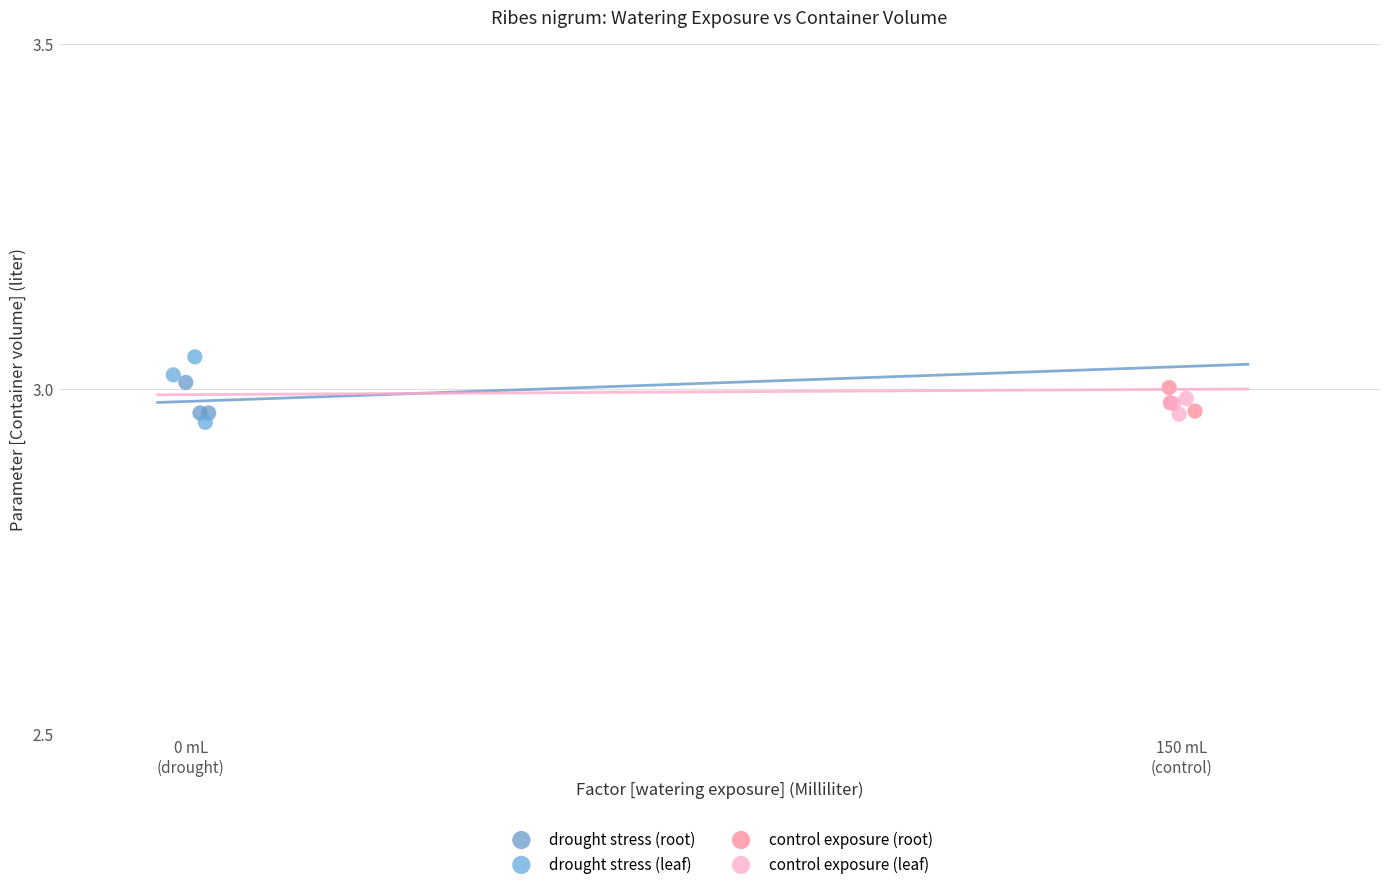

What are all the series names shown in the legend?

drought stress (root), drought stress (leaf), control exposure (root), control exposure (leaf)